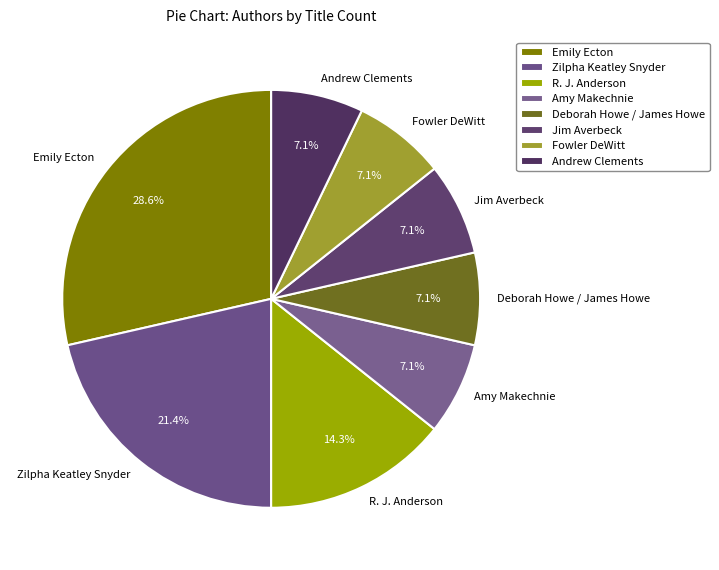

Which category has the biggest portion of the pie?

Emily Ecton